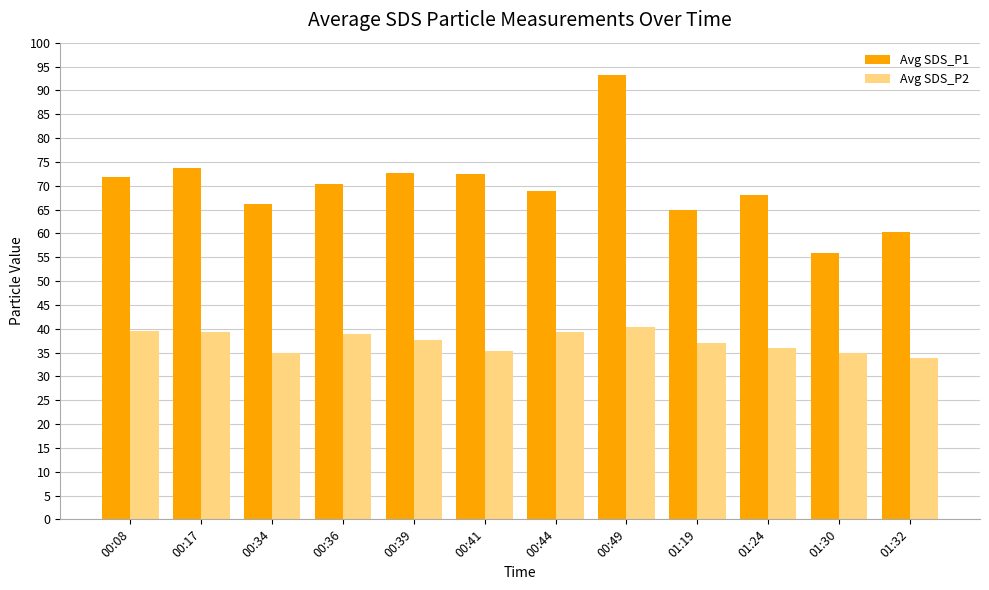

Which category has the highest value across all series?

00:49